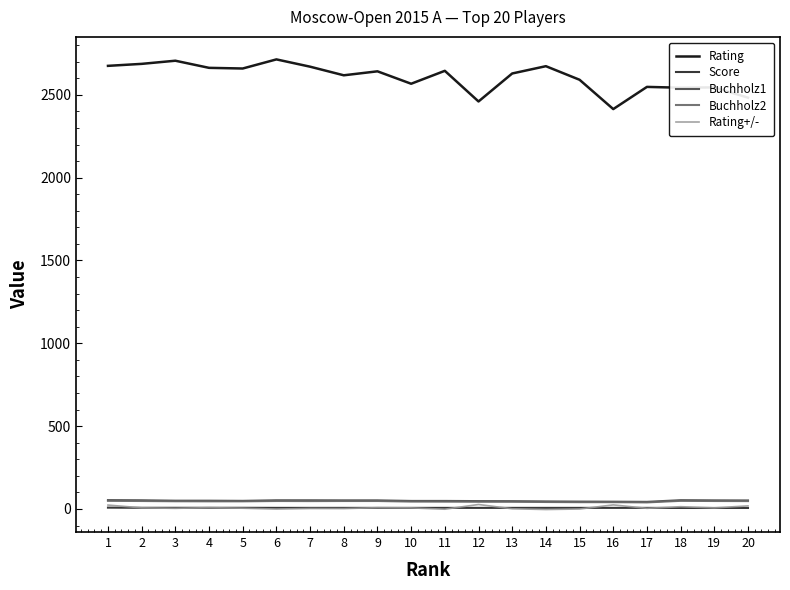

Read the Rating+/- value at 8.

2.4